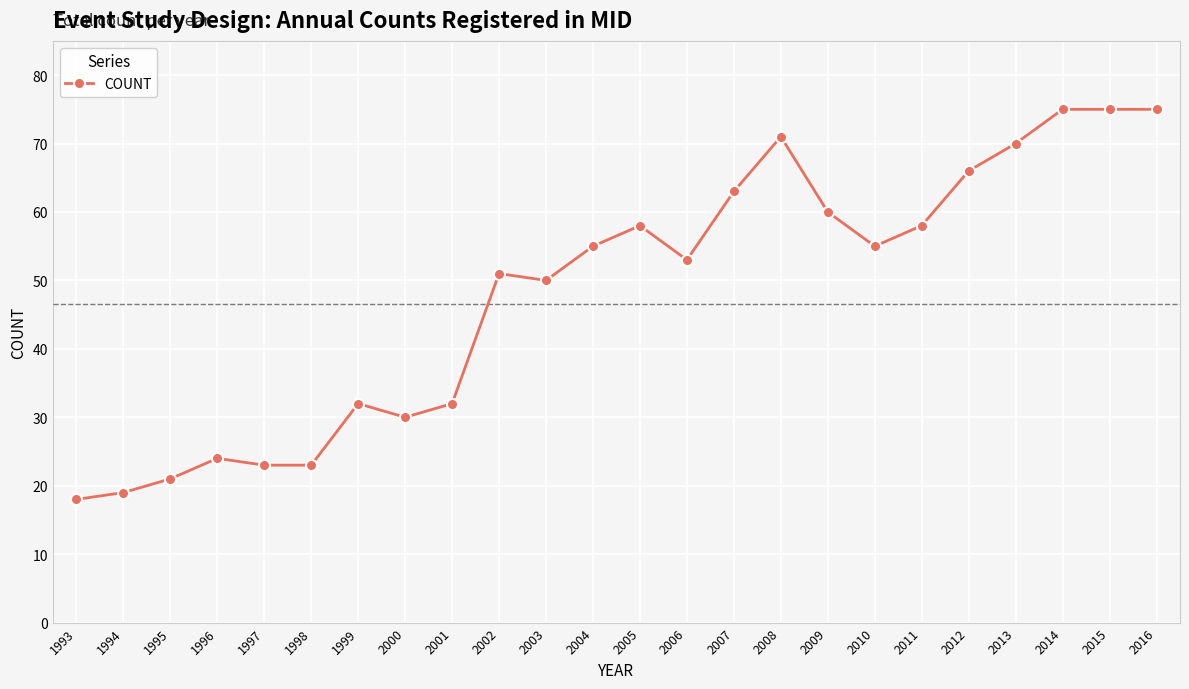

True or false: the data has more than 0 interior local peaks.

True